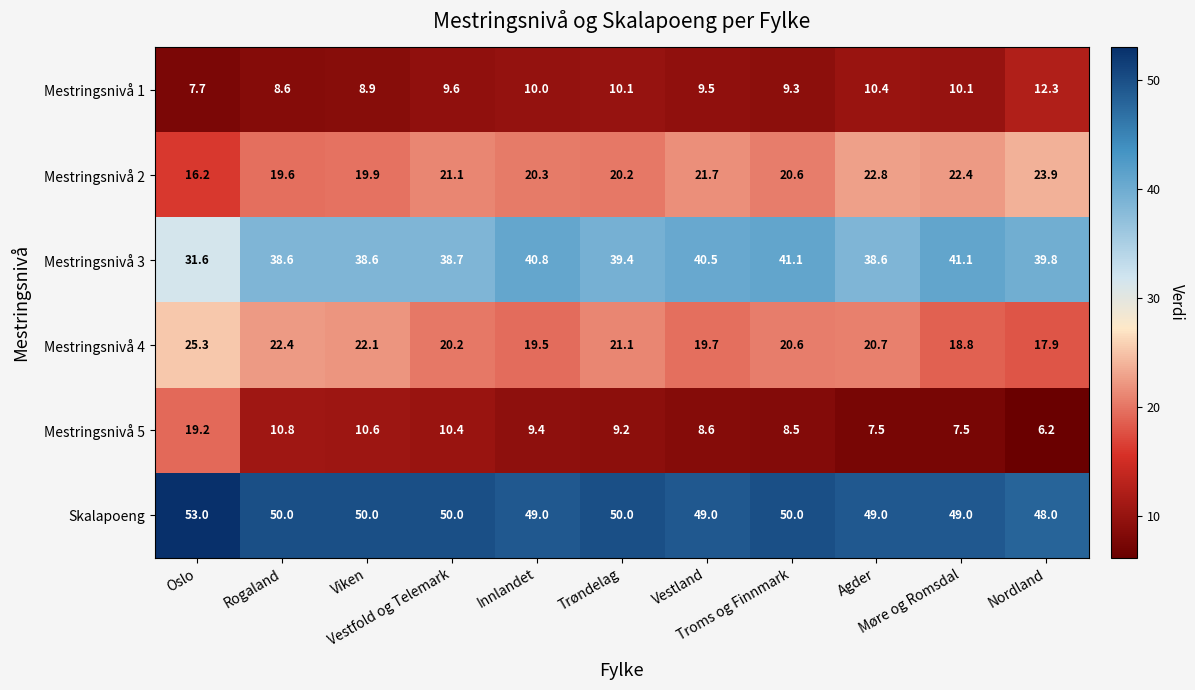

How many data points does each series have?

11